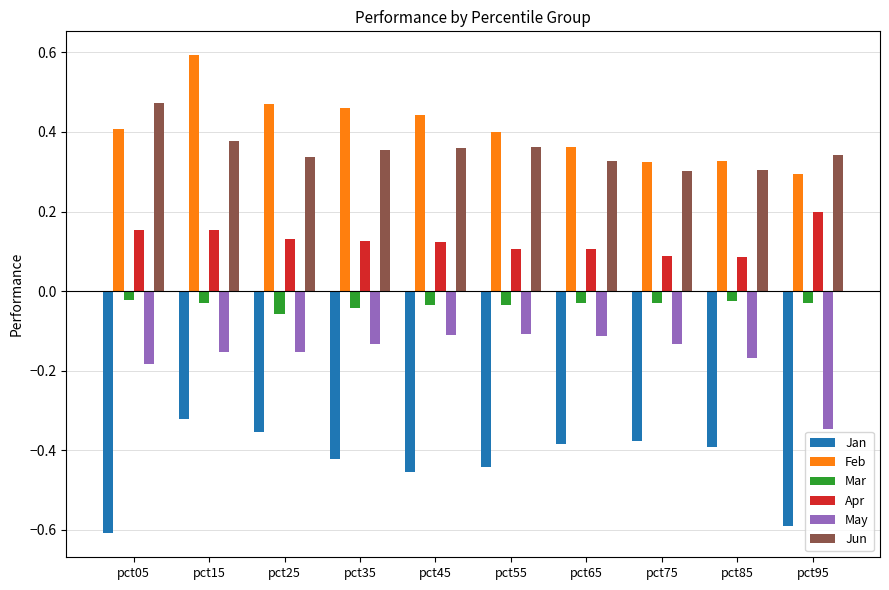

What is the sum of all Feb values?

4.1